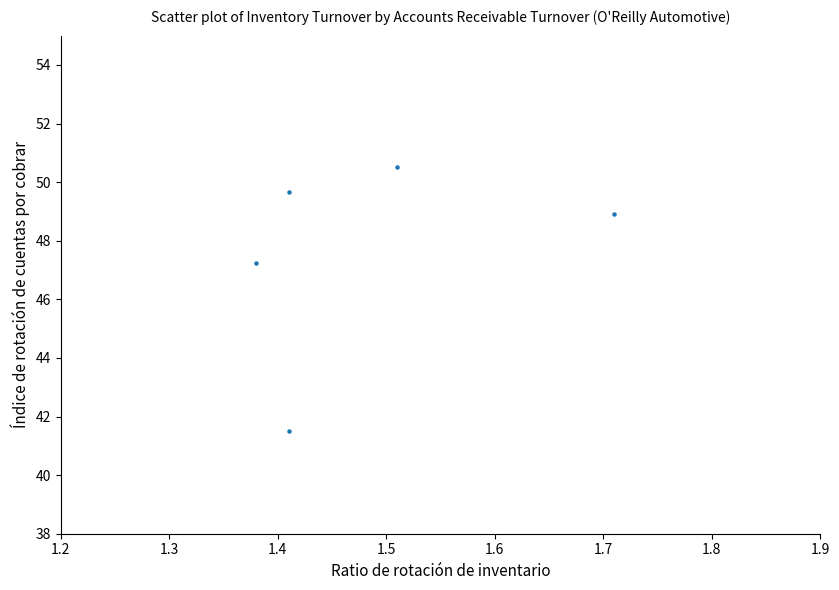

What is the range of Y values (max minus min)?

9.0